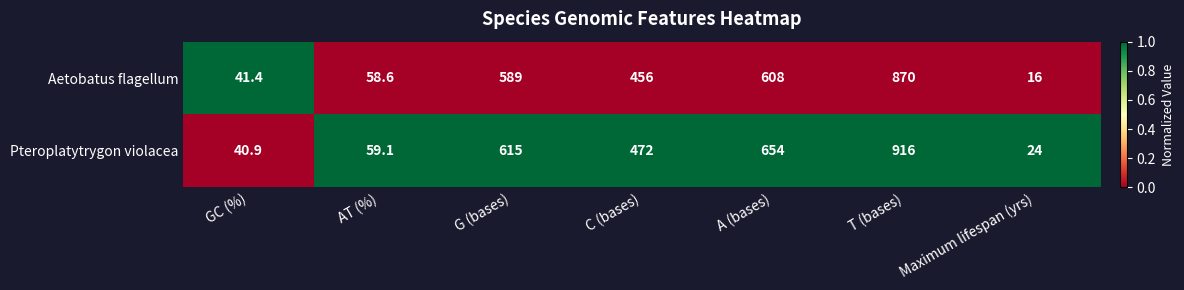

What is the difference between the second highest and second lowest values in the Aetobatus flagellum series?

566.6